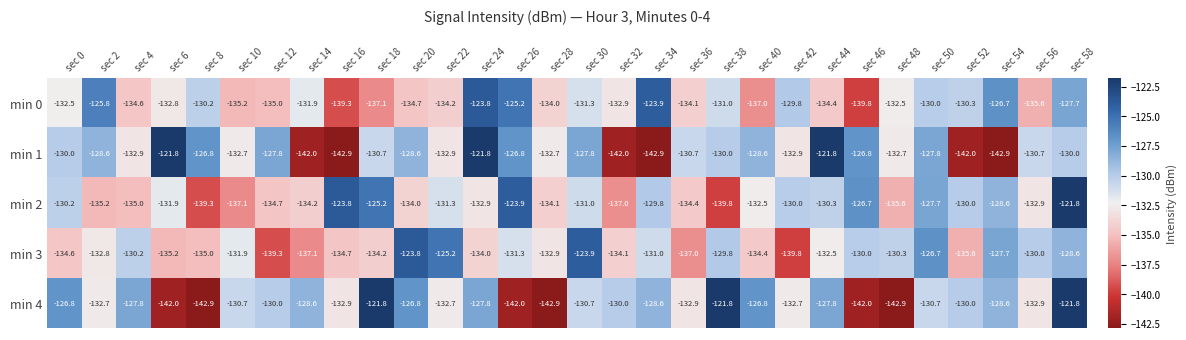

At which label does min 0 first exceed -132?

sec 2